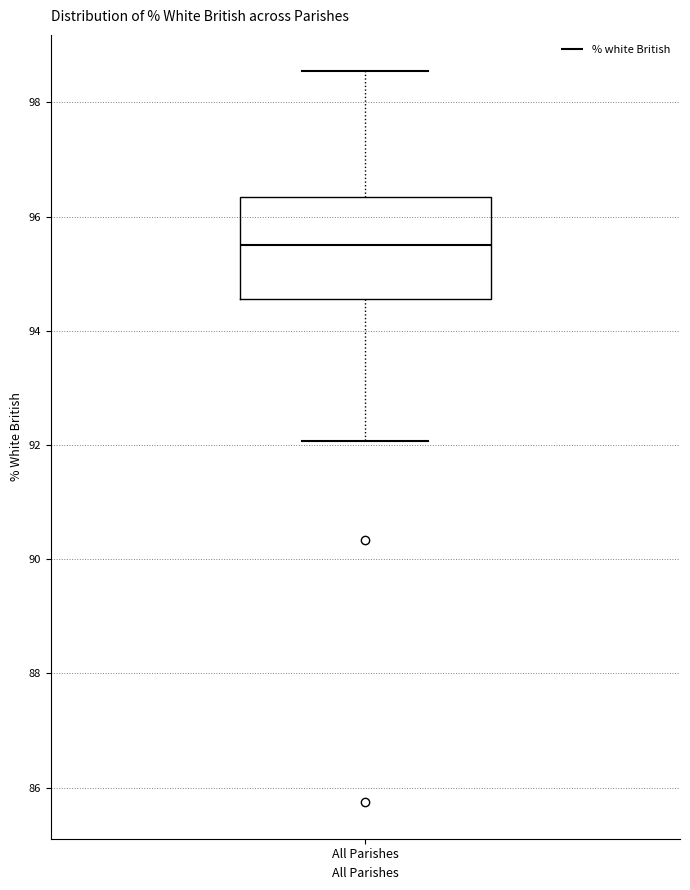

Read this box plot against the y-axis: the position of the median line, the range covered by the box, and the ends of both whiskers. The values are not printed on the chart, so give them approximately, as read against the axis.

median 95.6, box 94.6 to 96.4, whiskers 92.0 to 98.6